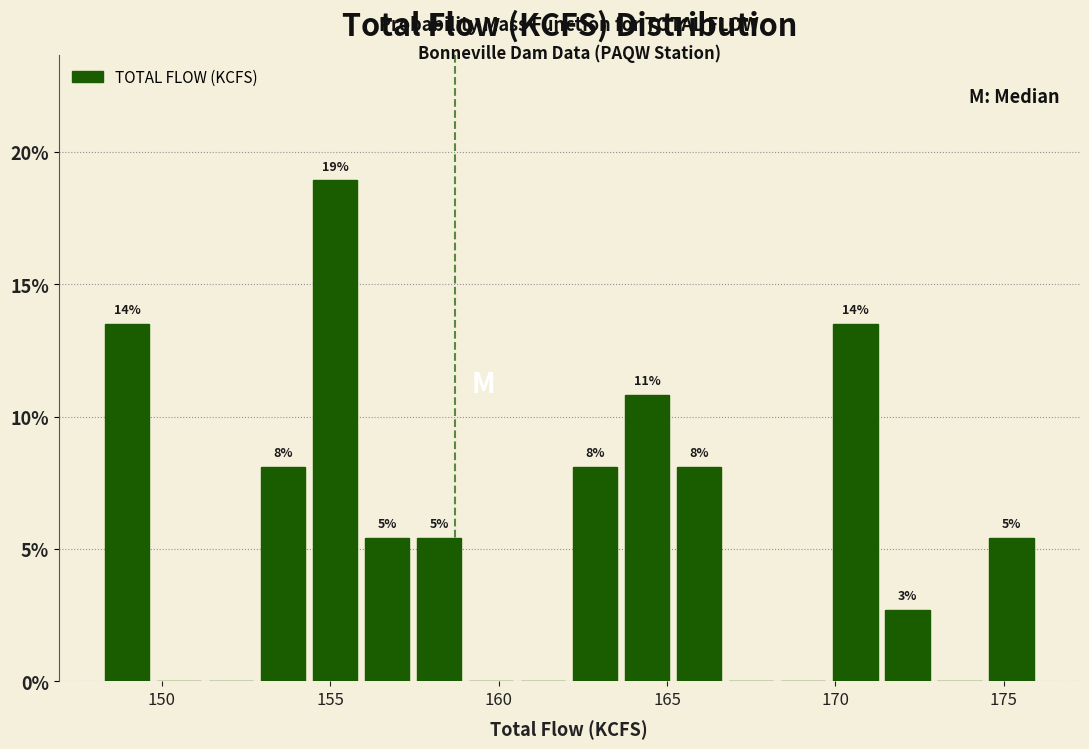

Read against the x-axis, roughly where is the centre of the tallest bar?

155.0